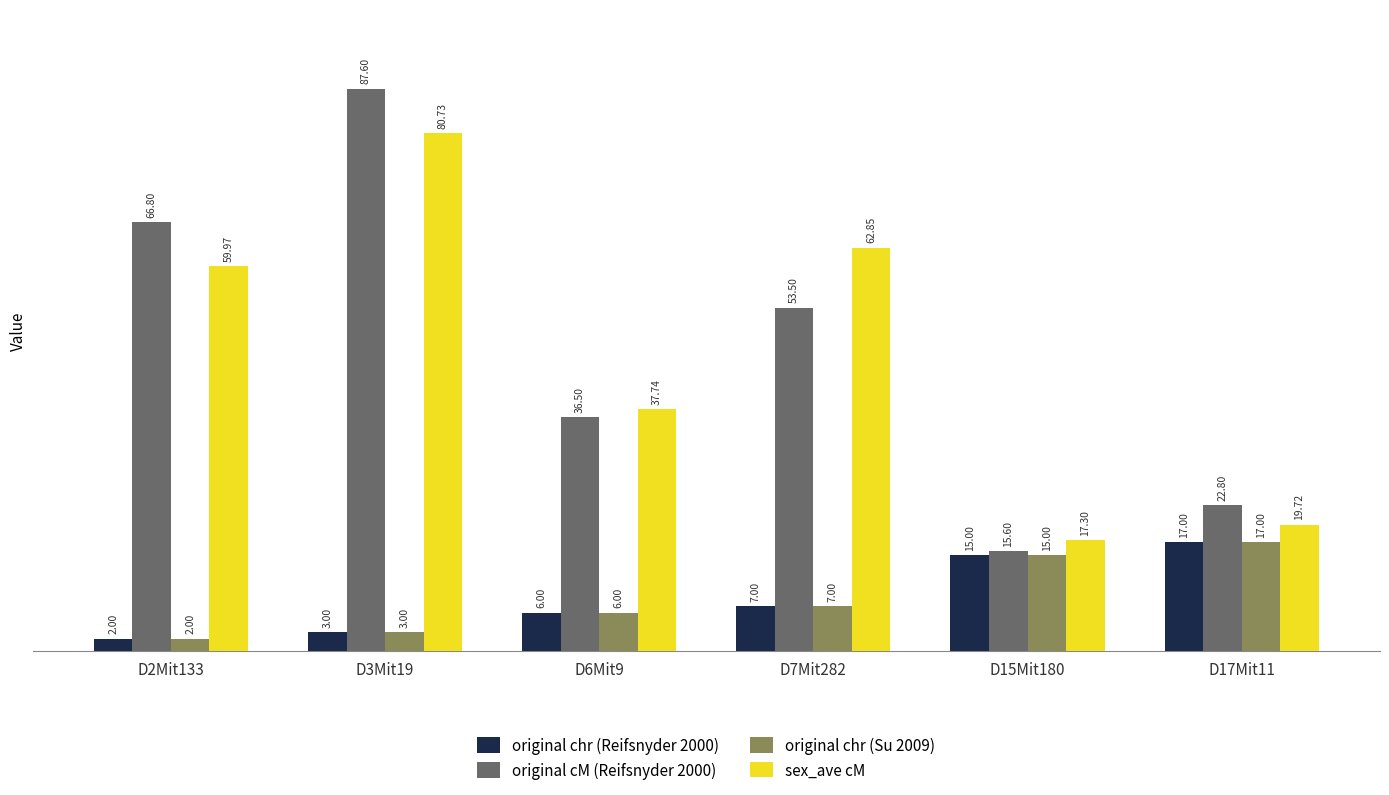

The value of original chr (Reifsnyder 2000) at D17Mit11 is 17.0. True or false?

True